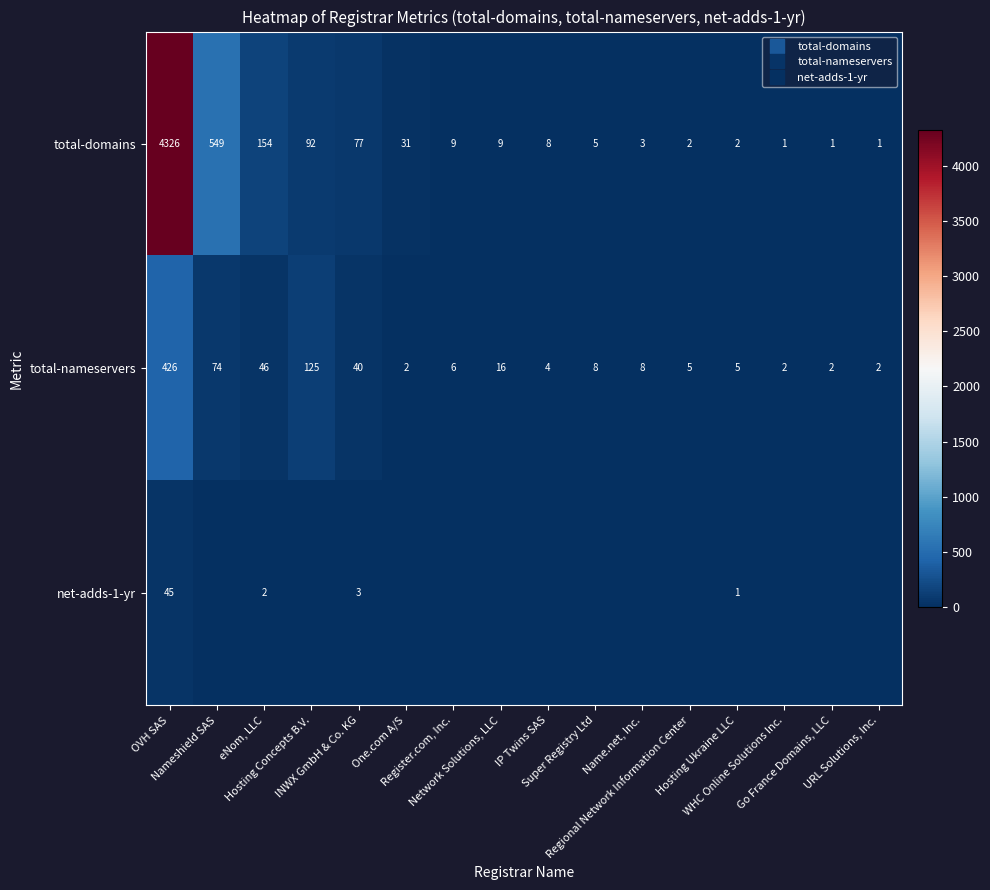

Where is total-domains nearest to the value 2163?

Nameshield SAS